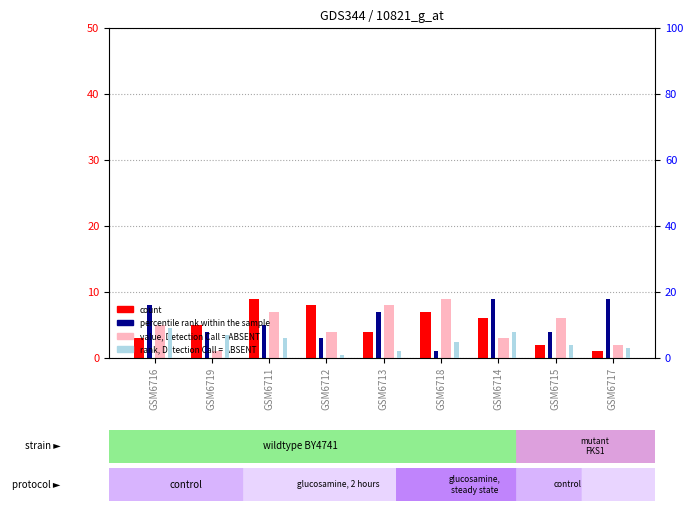

Does the chart contain stacked bars?

No